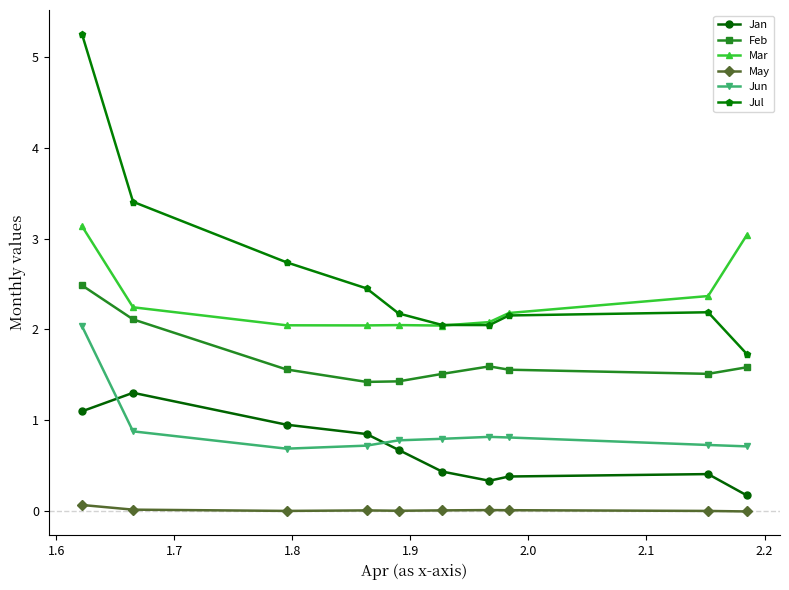

List the series in order of their peak value, lowest first.

May, Jan, Jun, Feb, Mar, Jul